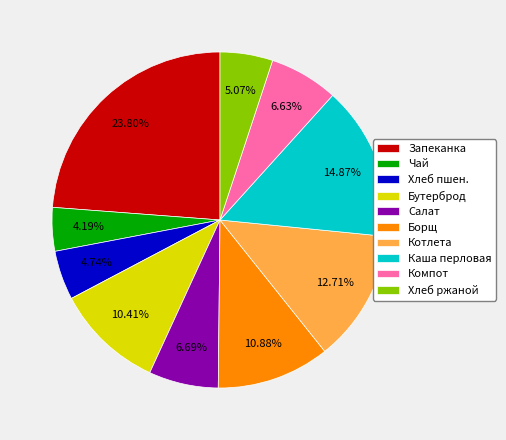

Between Компот and Бутерброд, which is larger?

Бутерброд